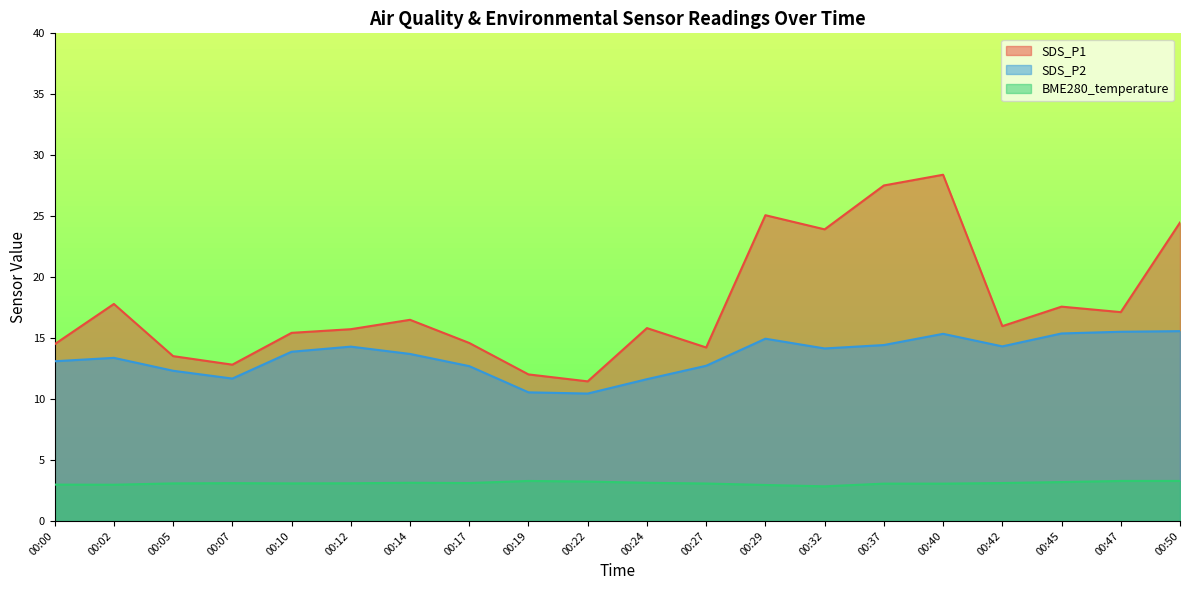

How many data points in BME280_temperature are less than 3?

4